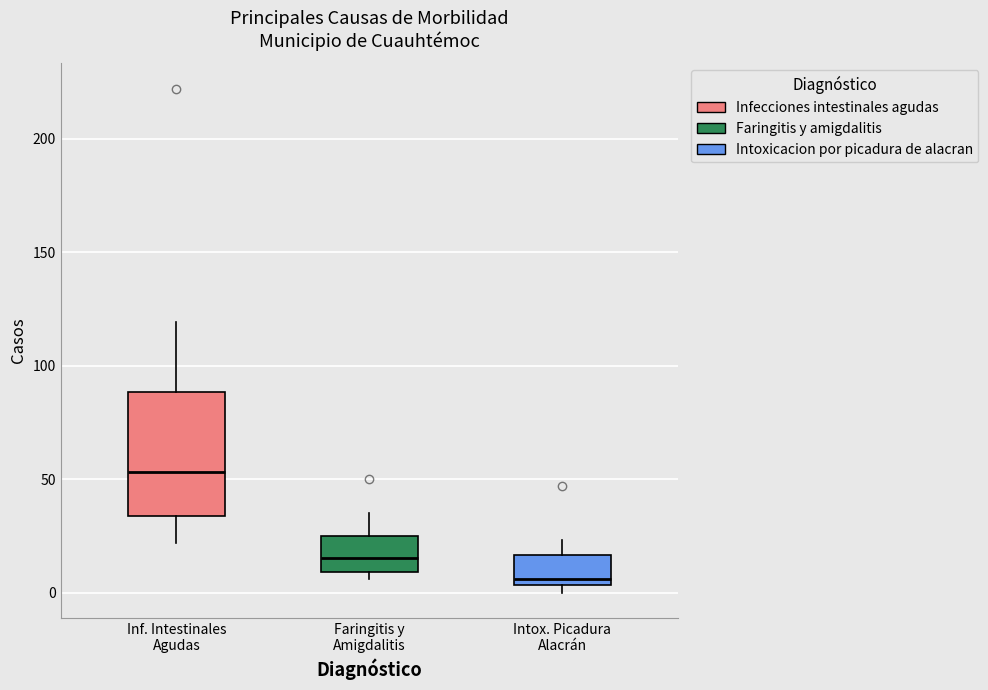

Reading left to right, read every box against the y-axis: the position of its median line, the range the box covers, and the ends of its whiskers. The values are not printed on the chart, so give them approximately, as read against the axis.

Inf. Intestinales Agudas: median 55, box 35 to 90, whiskers 20 to 120
Faringitis y Amigdalitis: median 15, box 10 to 25, whiskers 5 to 35
Intox. Picadura Alacrán: median 5 (just above the box's lower edge), box 5 to 15, whiskers 0 to 25